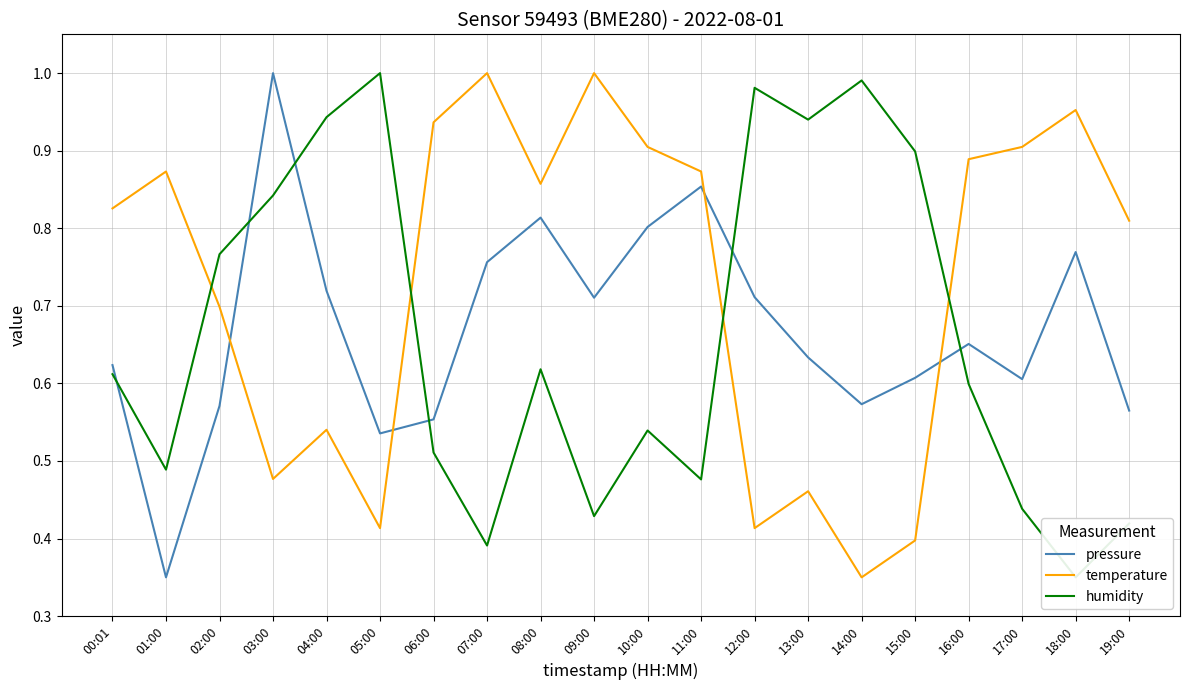

Where is the first local minimum for humidity?

01:00